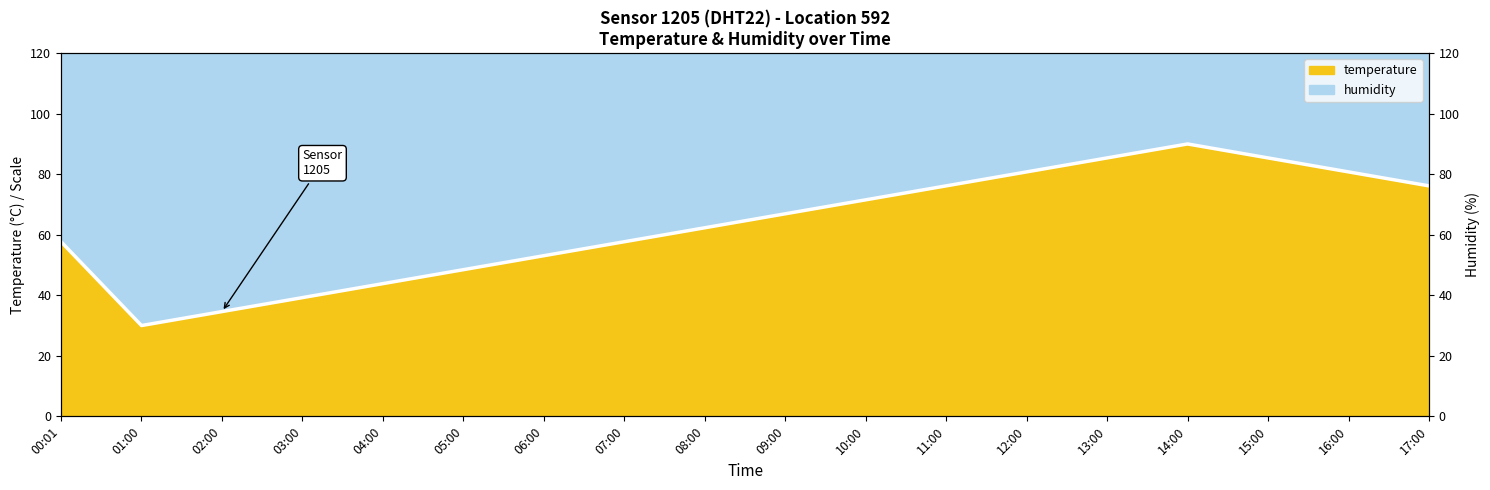

Reading left to right, extract all data points from this chart.

57.7	30.0	34.6	39.2	43.8	48.5	53.1	57.7	62.3	66.9	71.5	76.2	80.8	85.4	90.0	85.4	80.8	76.2